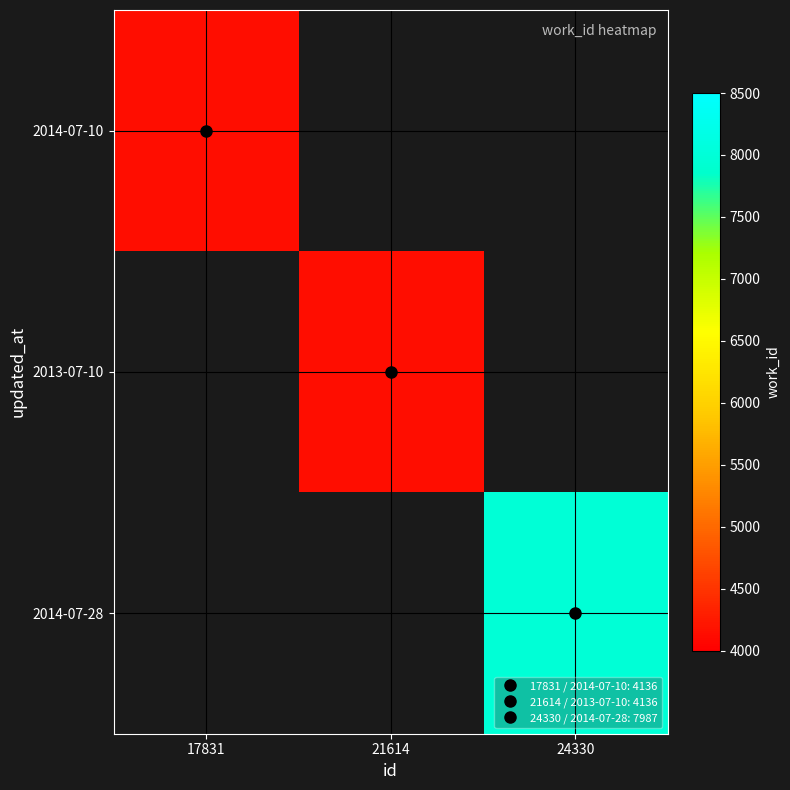

Which series has the widest spread of values?

2014-07-10